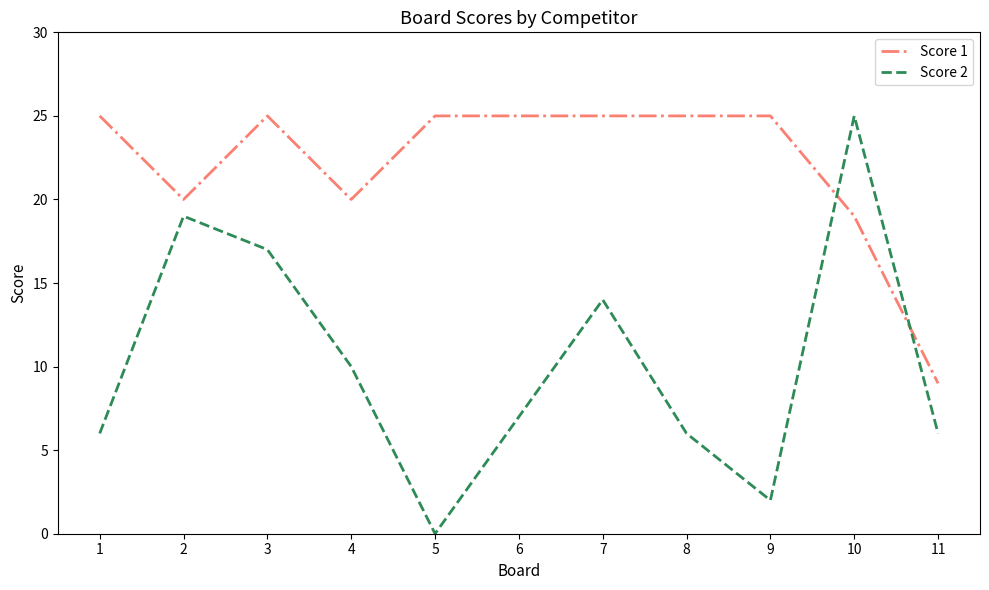

What is the spread (max minus min) of values at 7?

11